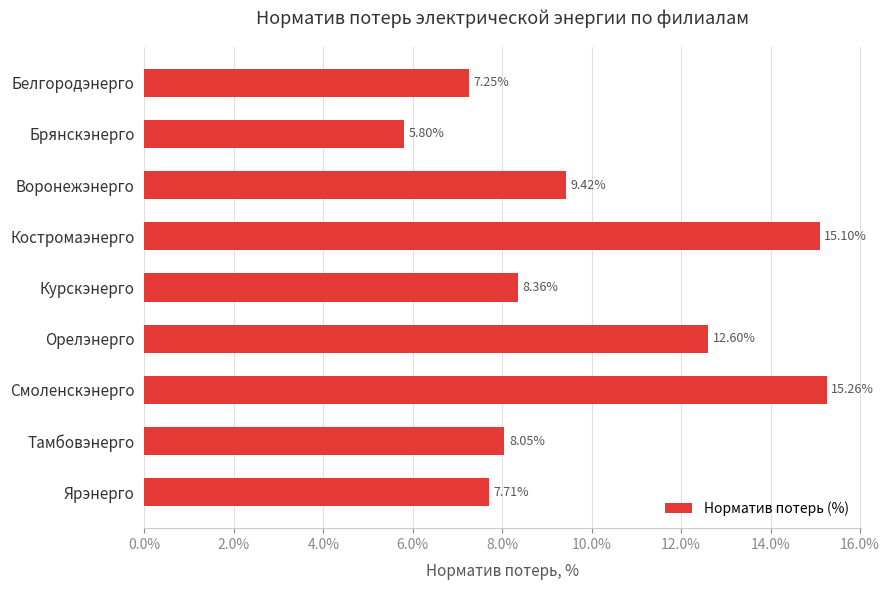

Are the bars horizontal?

Yes